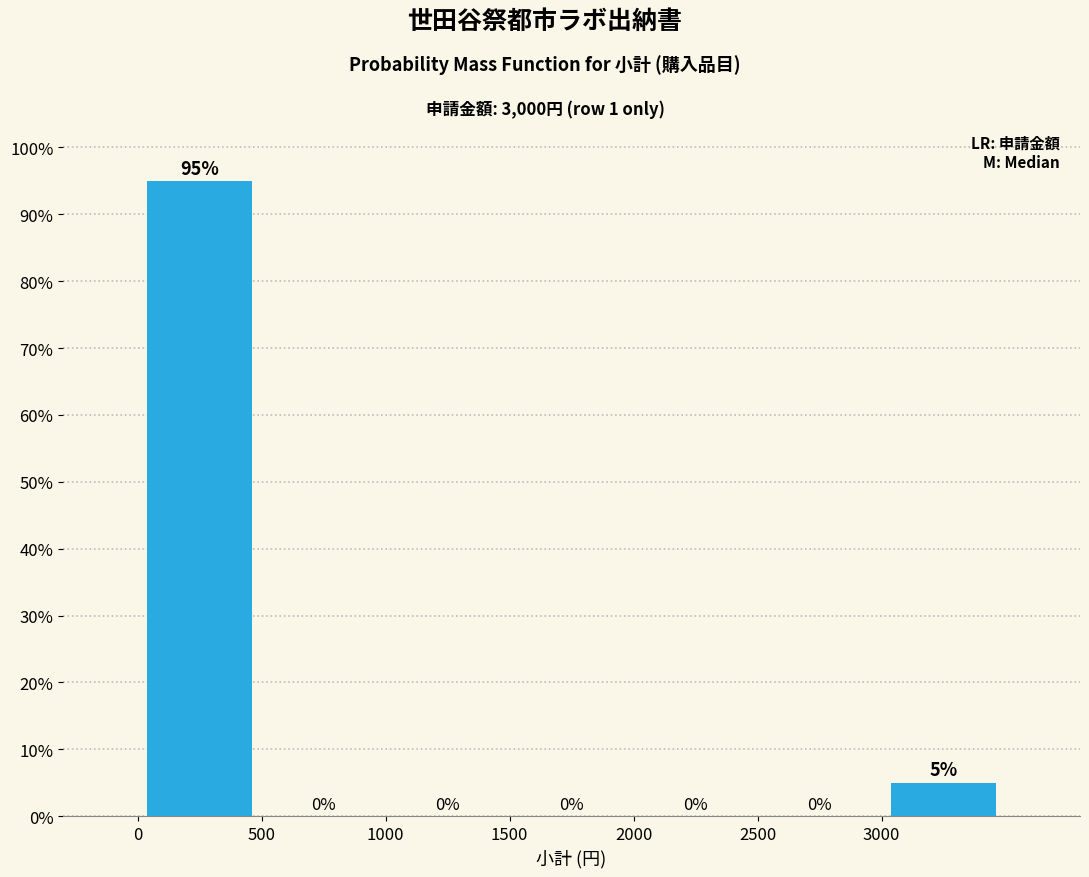

Reading left to right, transcribe this chart: for each bar, give the range it covers on the x-axis and its height.

0 to 500: 95
500 to 1000: 0
1000 to 1500: 0
1500 to 2000: 0
2000 to 2500: 0
2500 to 3000: 0
3000 to 3500: 5